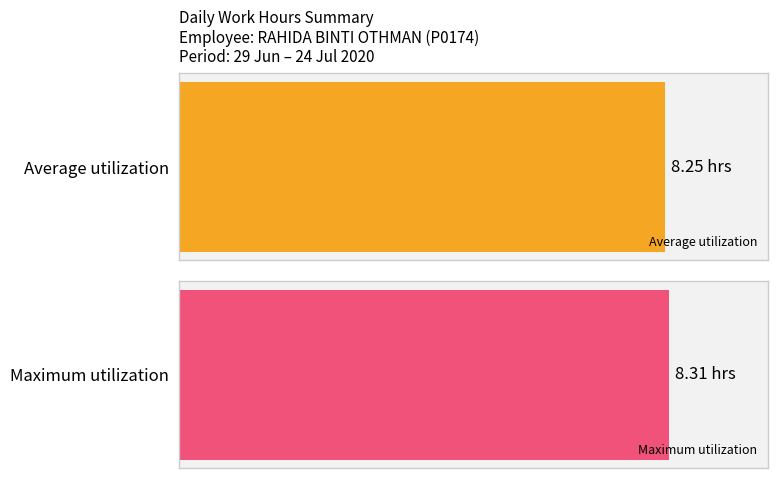

The value at 15 is 2.4. True or false?

False